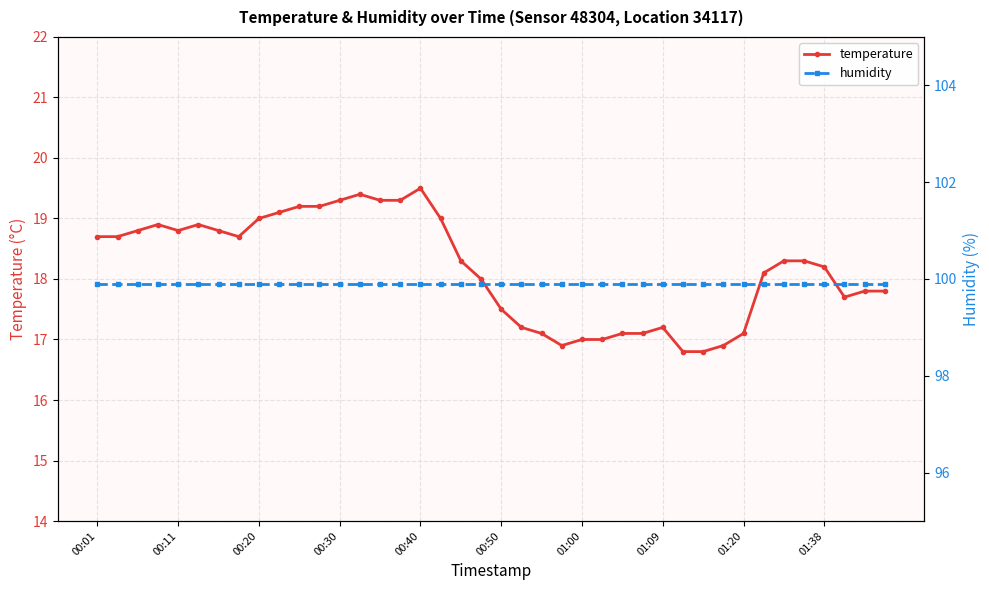

Rank the series at 17 from highest to lowest value.

humidity, temperature